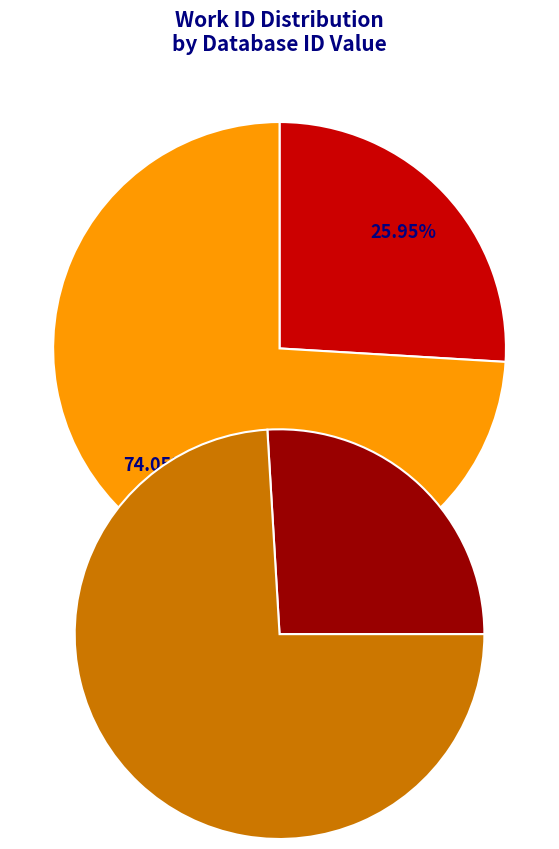

How many segments does this pie chart have?

2